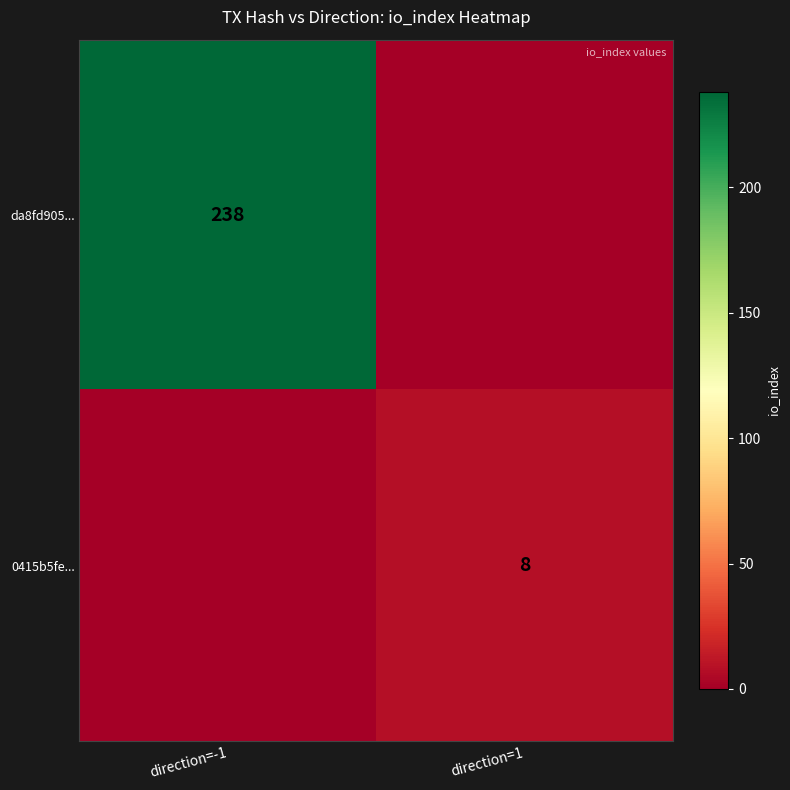

The 0415b5fe... series shows 8 at direction=1. True or false?

True